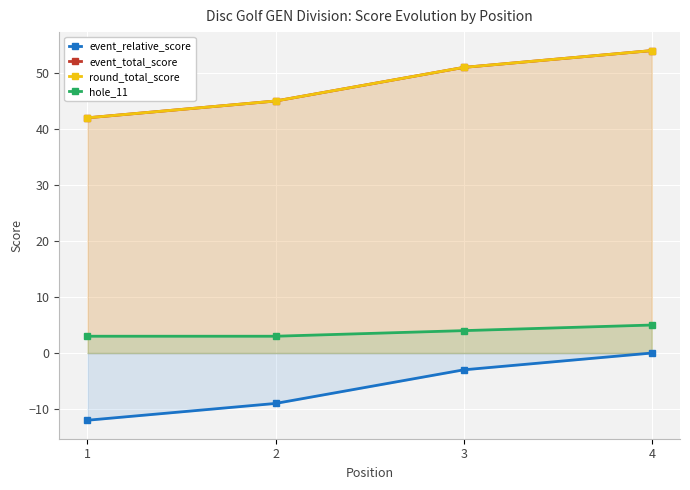

What are all the series names shown in the legend?

event_relative_score, event_total_score, round_total_score, hole_11